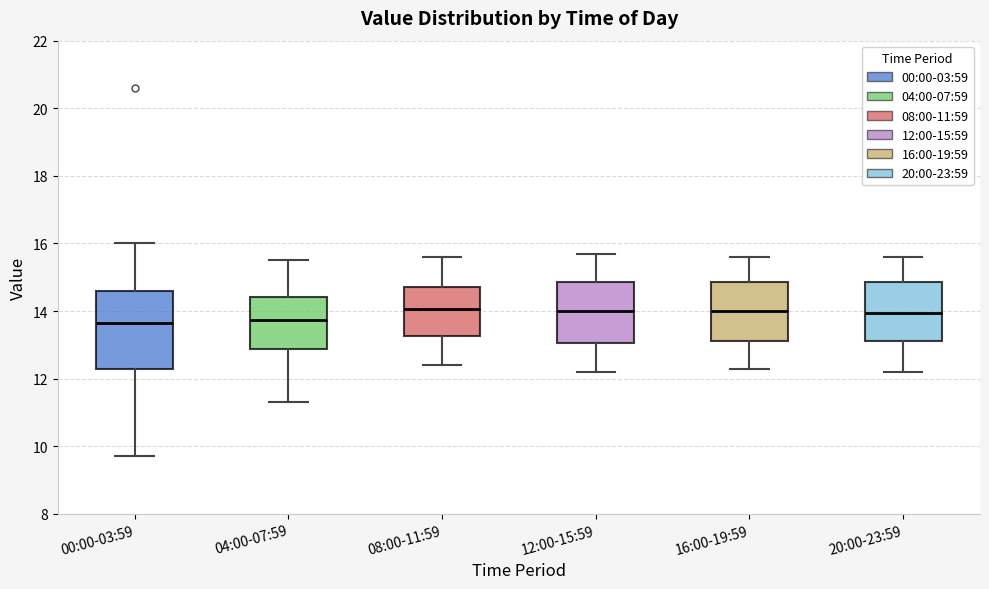

Reading left to right, transcribe this box plot: for each box, give where its median line is, the range the box spans, and where its two whiskers end, as read against the y-axis. The values are not printed on the chart, so give them approximately, as read against the axis.

00:00-03:59: median 13.6, box 12.4 to 14.6, whiskers 9.8 to 16.0
04:00-07:59: median 13.8, box 12.8 to 14.4, whiskers 11.4 to 15.6
08:00-11:59: median 14.0, box 13.2 to 14.8, whiskers 12.4 to 15.6
12:00-15:59: median 14.0, box 13.0 to 14.8, whiskers 12.2 to 15.8
16:00-19:59: median 14.0, box 13.2 to 14.8, whiskers 12.4 to 15.6
20:00-23:59: median 14.0, box 13.2 to 14.8, whiskers 12.2 to 15.6